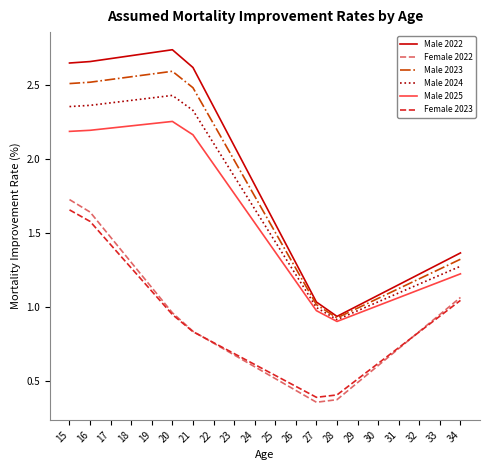

Is the value of Male 2023 at 21 greater than the value of Male 2022 at 33?

Yes